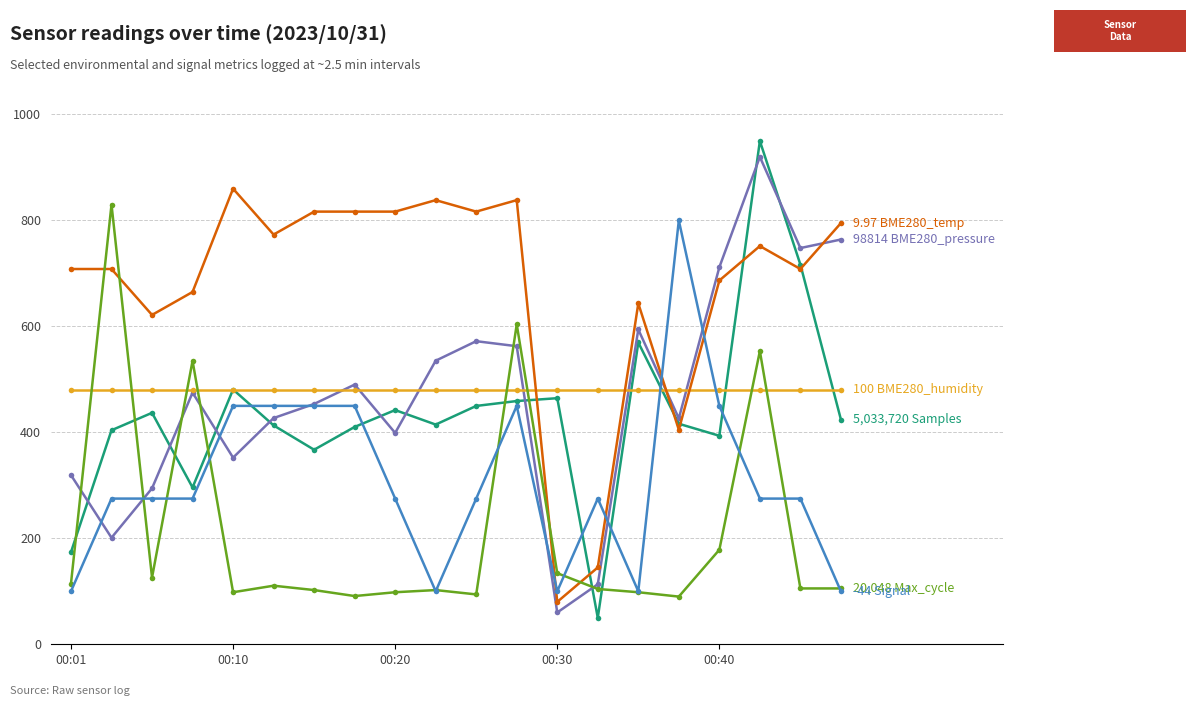

What is the greatest value displayed?

950.0